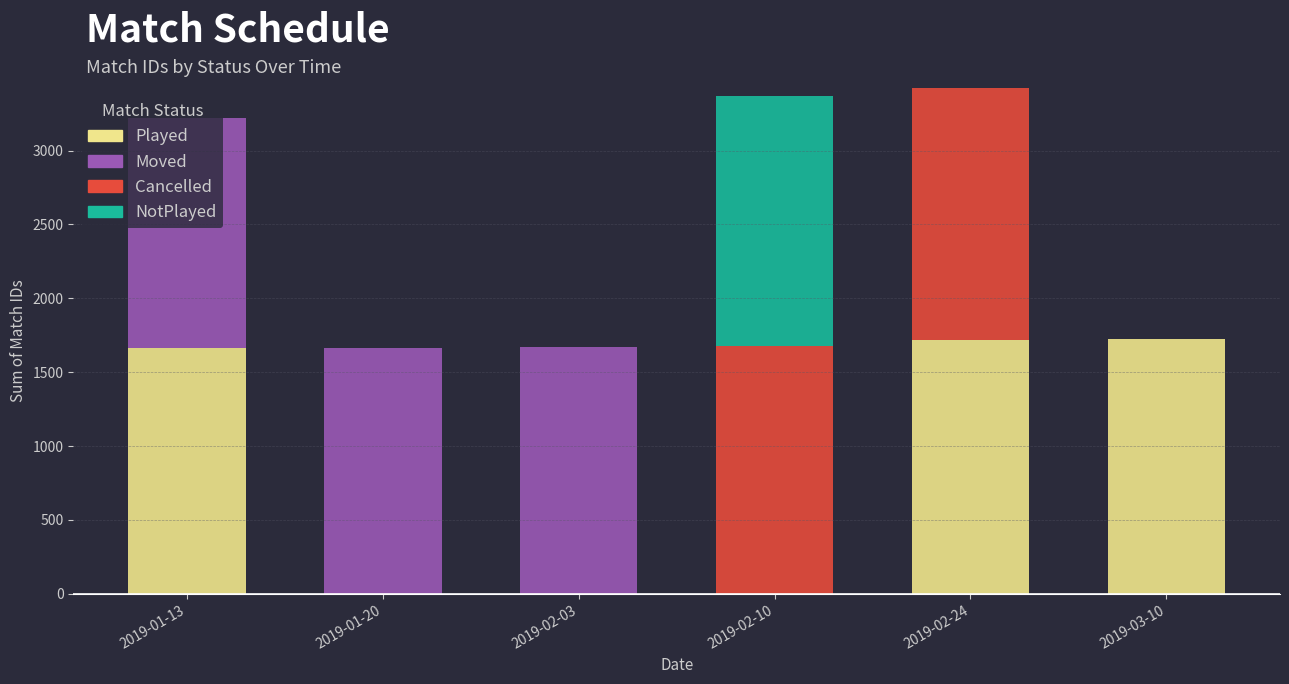

How many categories are shown in the chart?

6